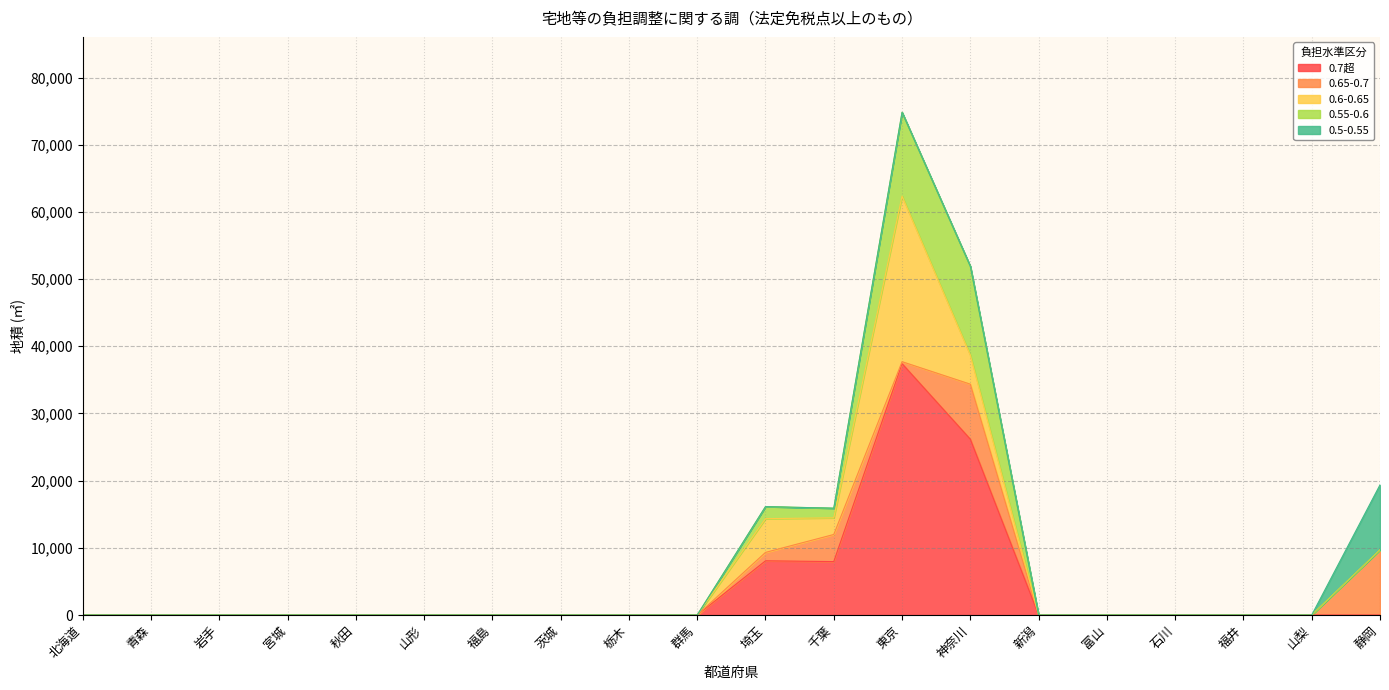

Which series changed the most between 福島 and 栃木?

0.7超